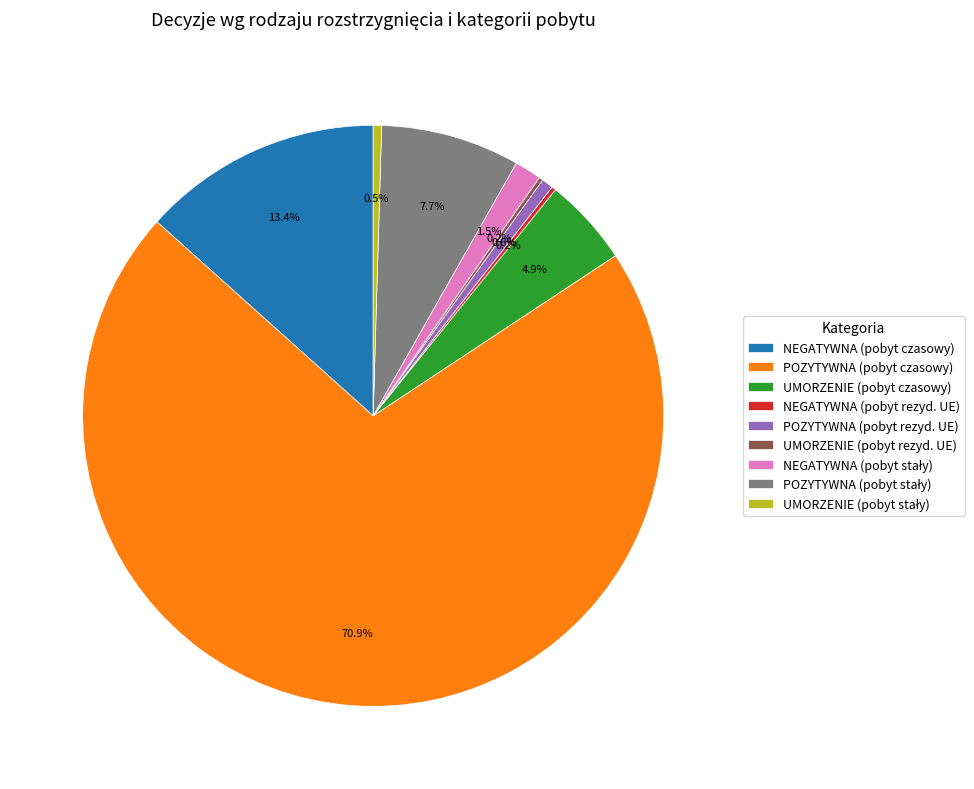

What portion of the pie excludes UMORZENIE (pobyt czasowy)?

95.1%